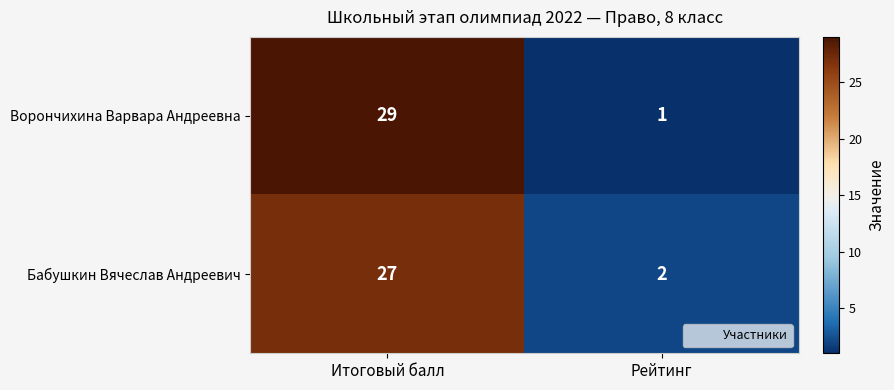

Reading left to right, list all the values displayed in this chart.

Ворончихина Варвара Андреевна: Итоговый балл=29	Рейтинг=1
Бабушкин Вячеслав Андреевич: Итоговый балл=27	Рейтинг=2